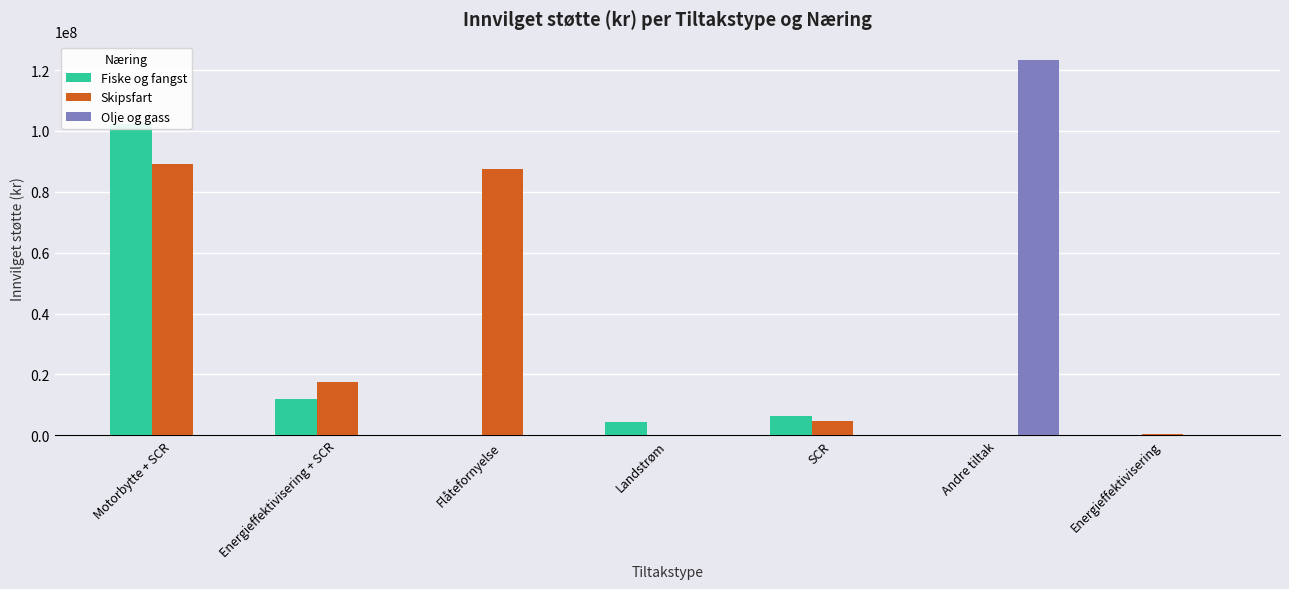

What is the label of the 7th bar from the left?

Energieffektivisering